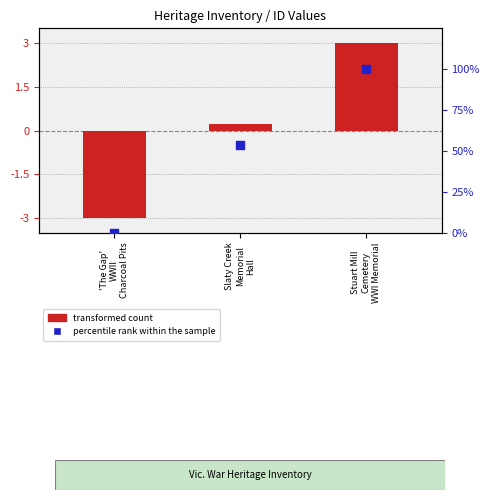

Which series has the largest Y range (max minus min)?

percentile rank within the sample